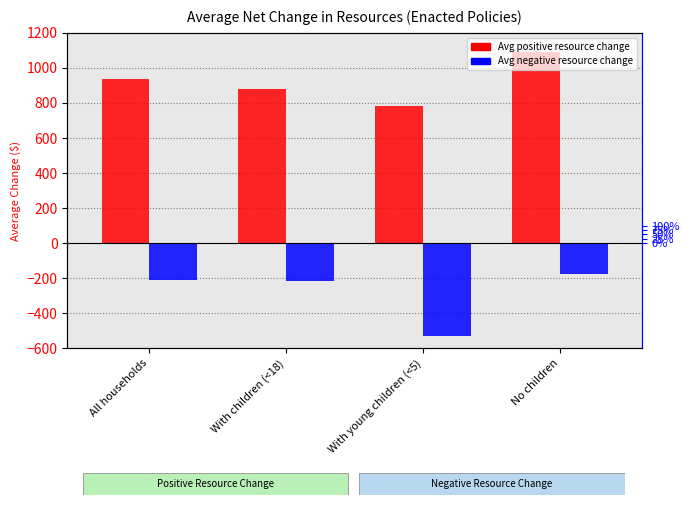

Between All households and No children, which series saw the biggest shift?

Avg positive resource change